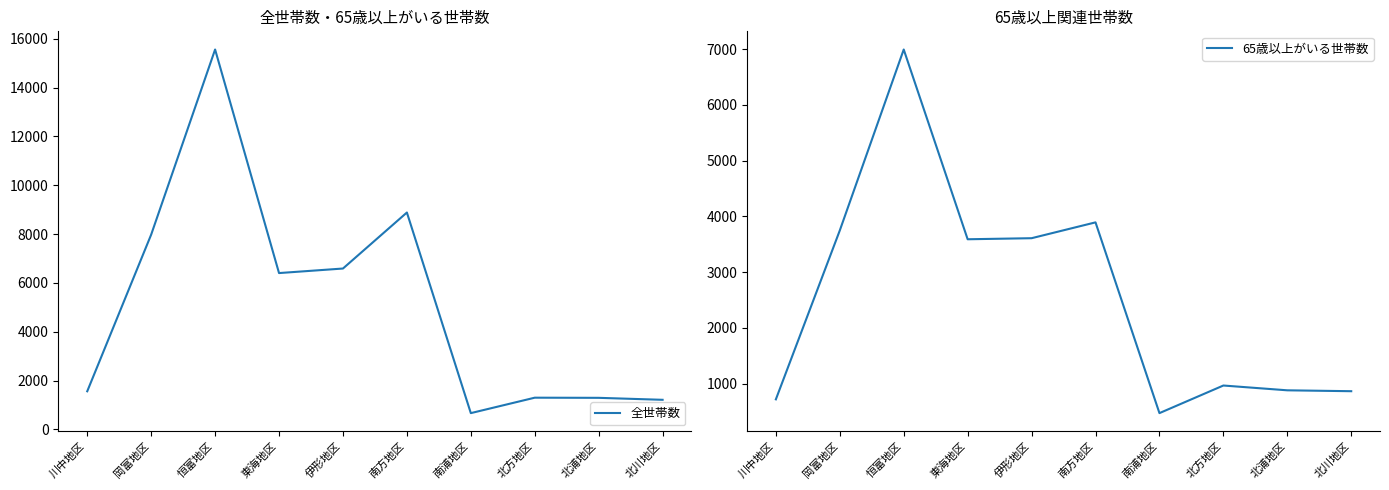

What is the difference between the 全世帯数 values at 伊形地区 and 東海地区?

186